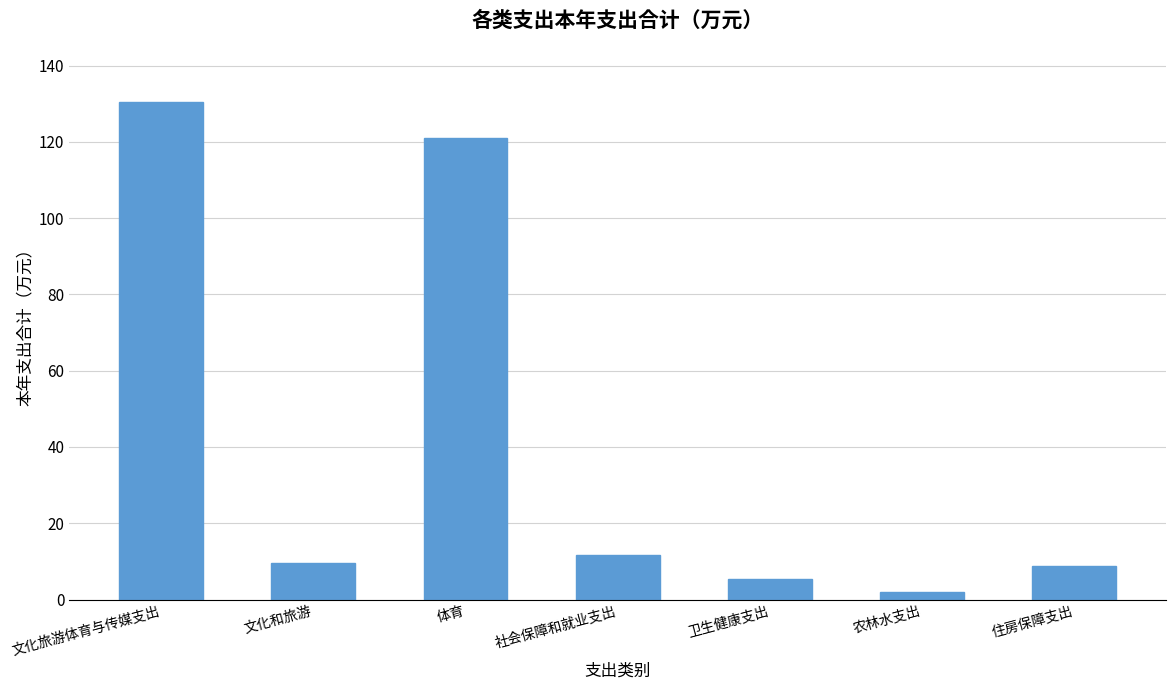

Where does the data first go above 9?

文化旅游体育与传媒支出